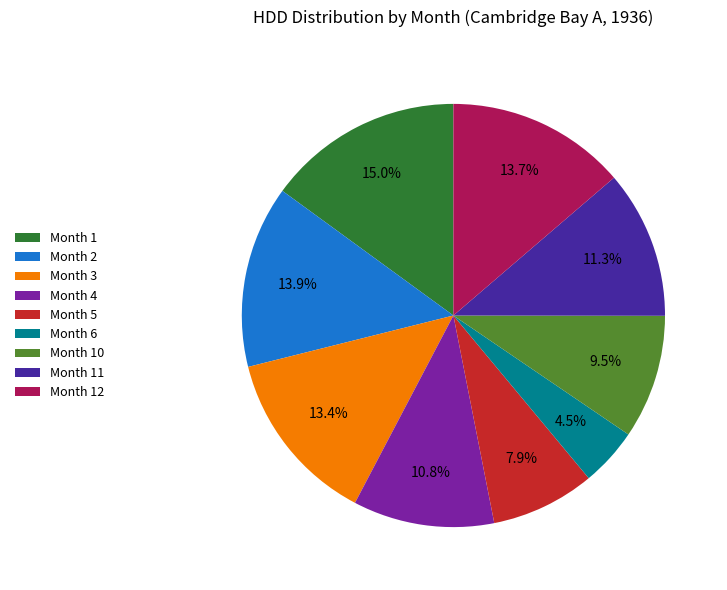

Does any single category account for the majority?

No